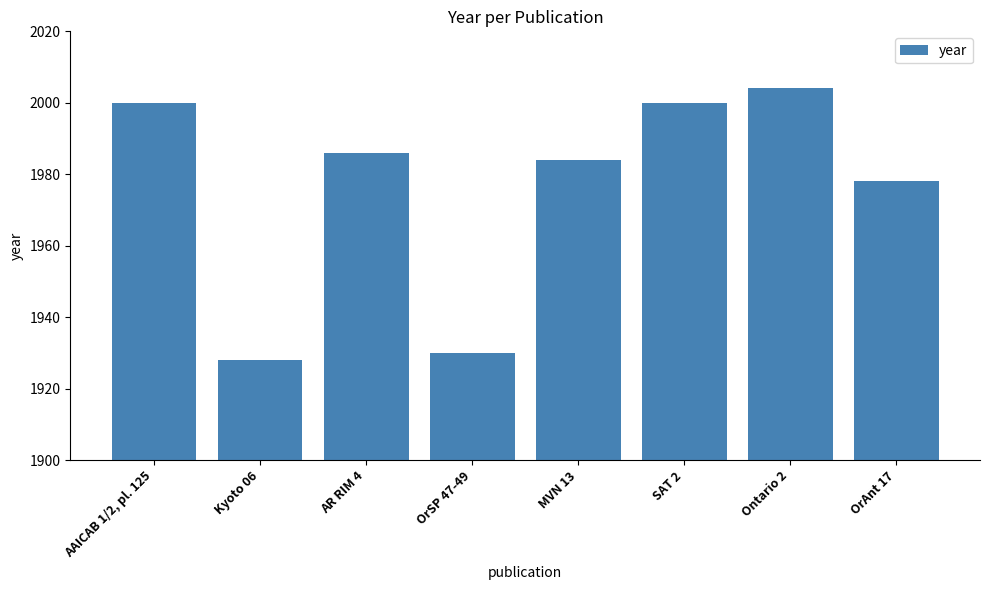

The value at Ontario 2 is 2004. True or false?

True